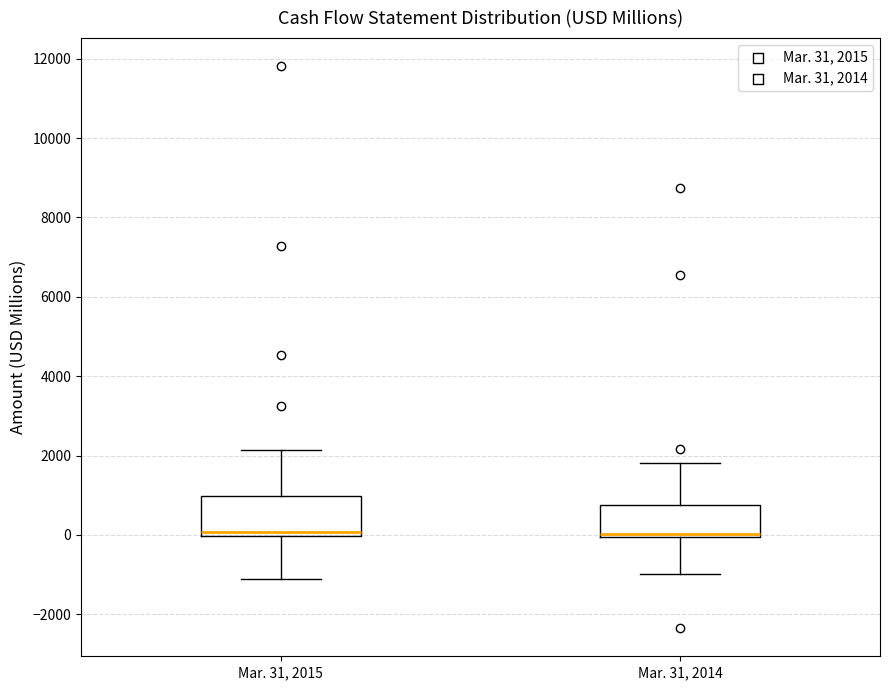

Reading left to right, transcribe this box plot: for each box, give where its median line is, the range the box spans, and where its two whiskers end, as read against the y-axis. The values are not printed on the chart, so give them approximately, as read against the axis.

Mar. 31, 2015: median 0 (just above the box's lower edge), box 0 to 1000, whiskers -1200 to 2200
Mar. 31, 2014: median 0 (just above the box's lower edge), box 0 to 800, whiskers -1000 to 1800